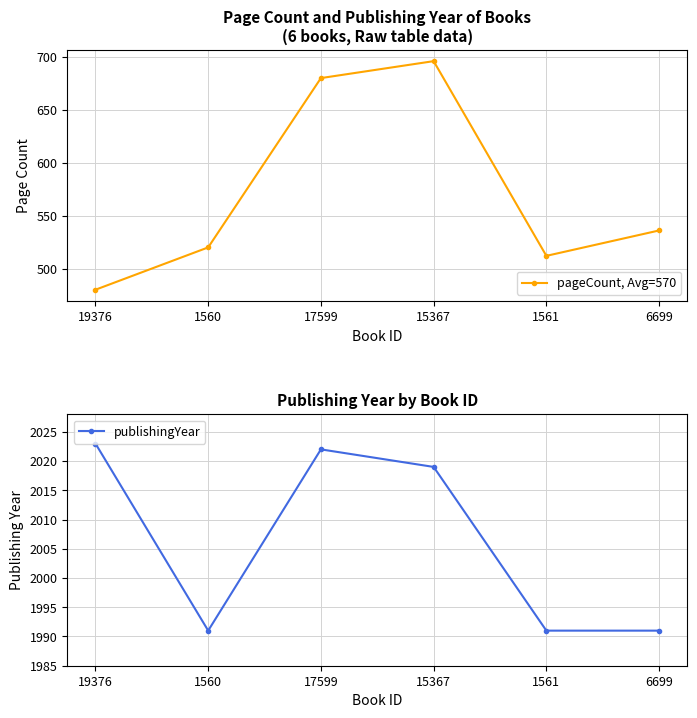

What is the approximate value of publishingYear at 1560, to the nearest 10?

1990